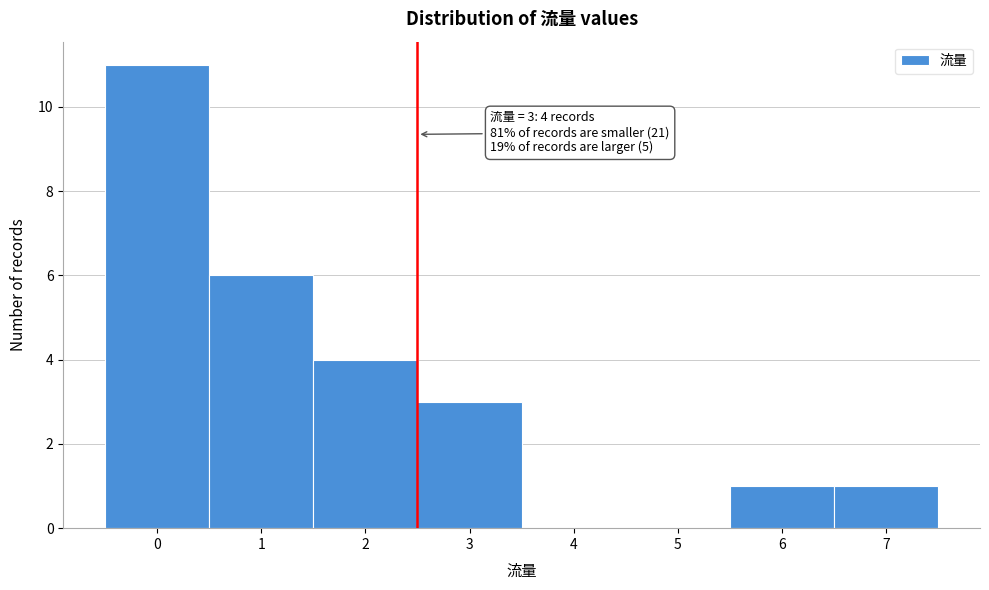

Which range on the x-axis has the tallest bar?

-0.5 to 0.5